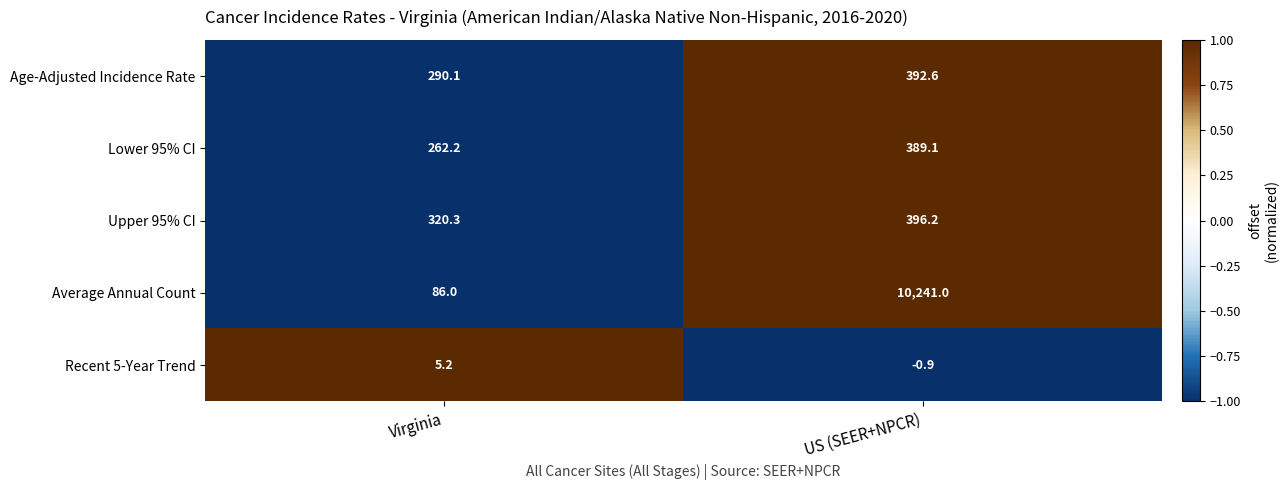

List the series in order of their peak value, lowest first.

Recent 5-Year Trend, Lower 95% CI, Age-Adjusted Incidence Rate, Upper 95% CI, Average Annual Count